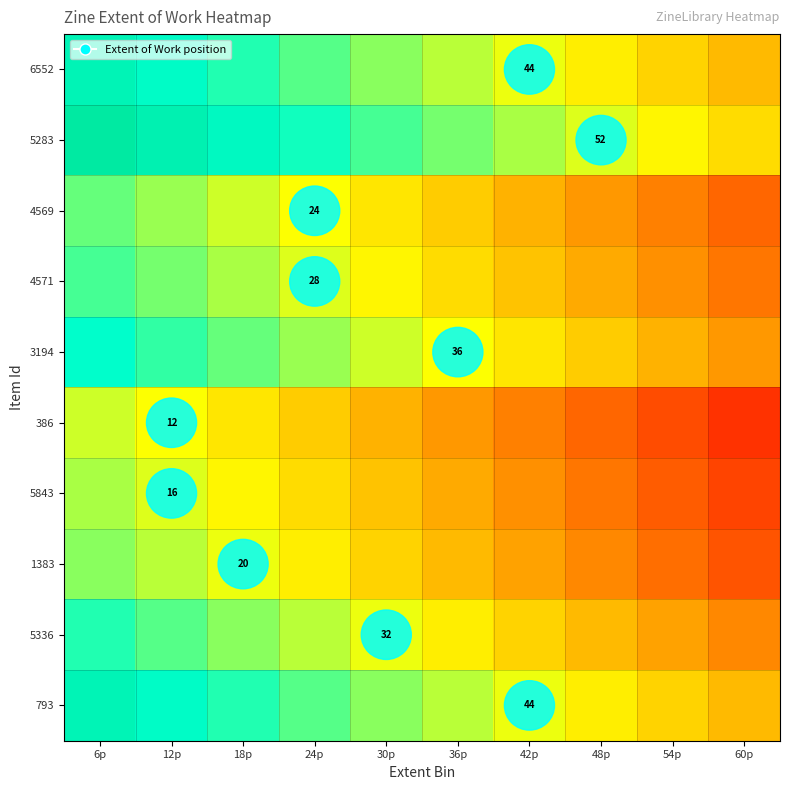

What is the maximum value shown in the chart?

0.9